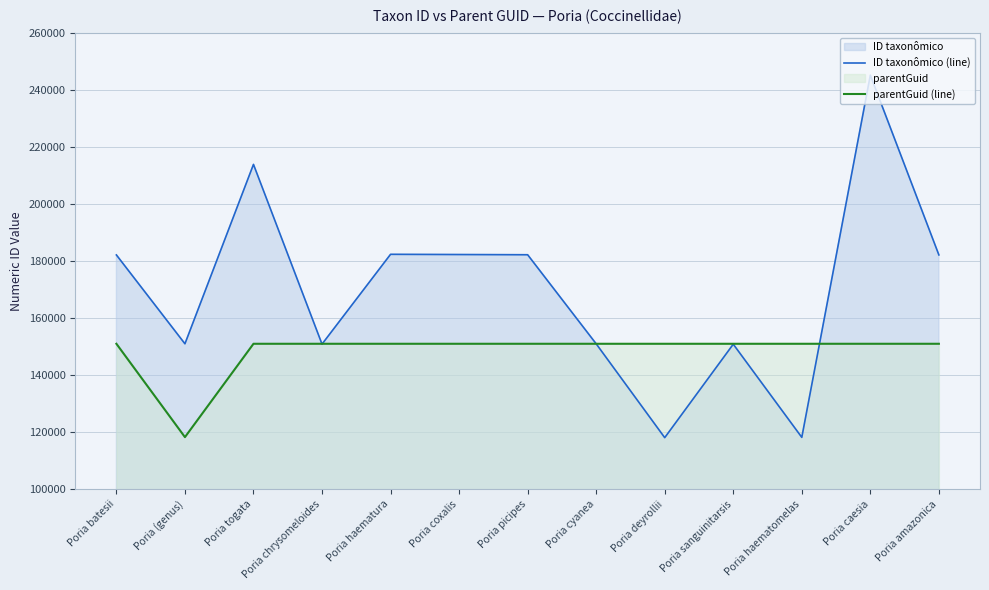

Which series has the largest total across all categories?

ID taxonômico (line)